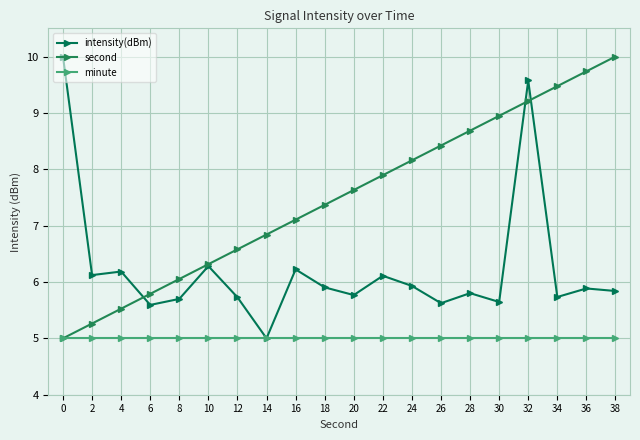

True or false: second has a value of 9.6 at 8.

False